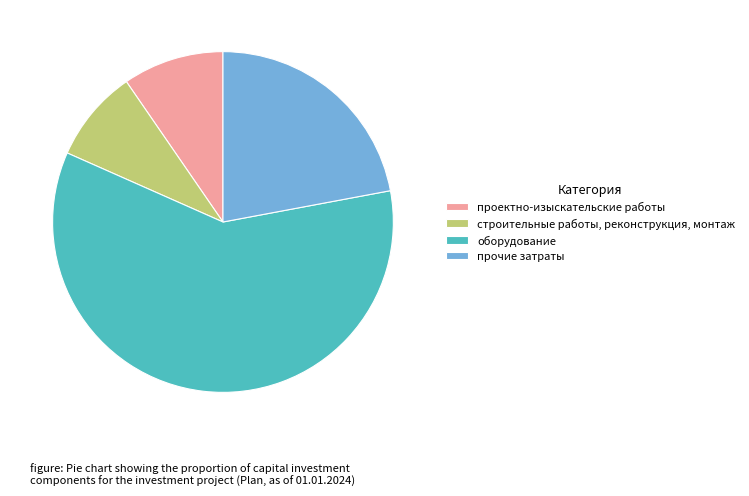

Approximately how many times larger is the value at строительные работы, реконструкция, монтаж compared to оборудование?

0.1